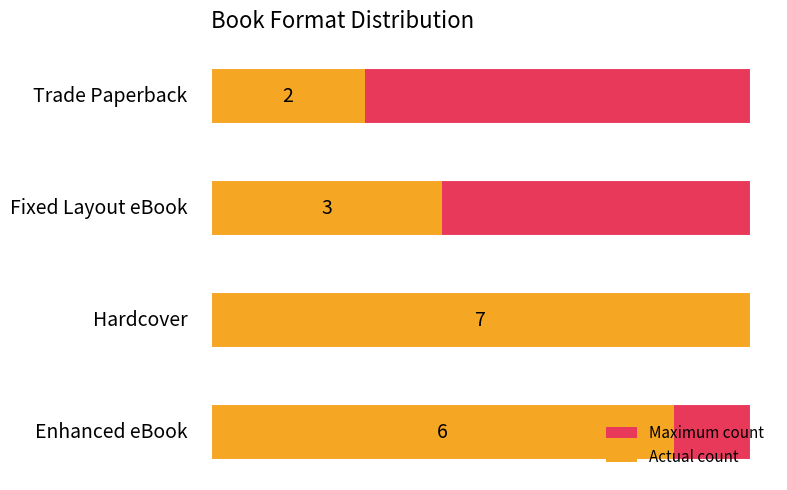

Does the chart contain any negative values?

No